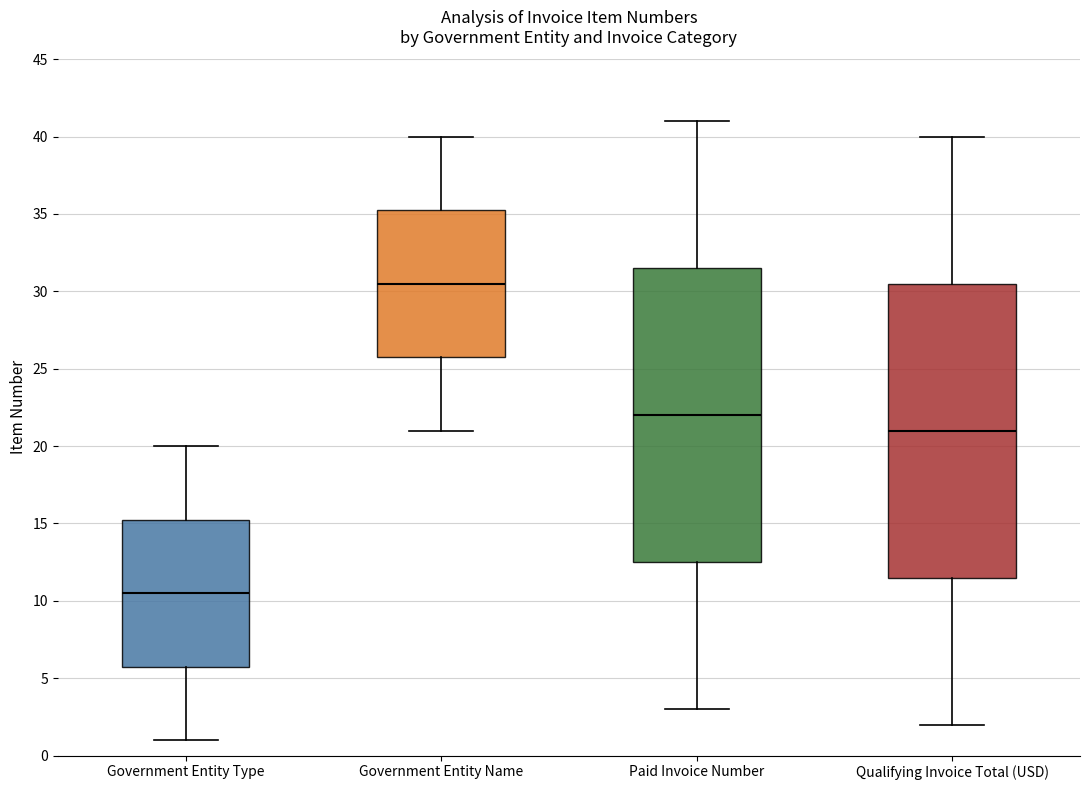

Where does the lower whisker of the box for Government Entity Name end on the y-axis? The values are not printed on the chart, so give them approximately, as read against the axis.

21.0